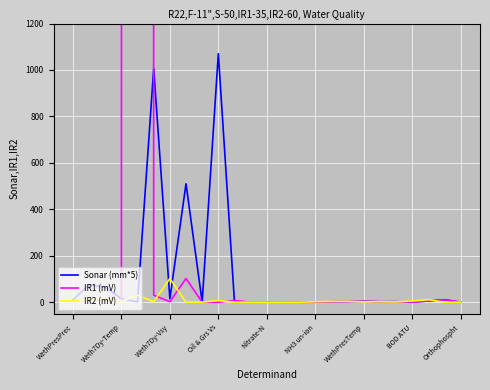

What is the maximum value for IR2 (mV)?

102.0